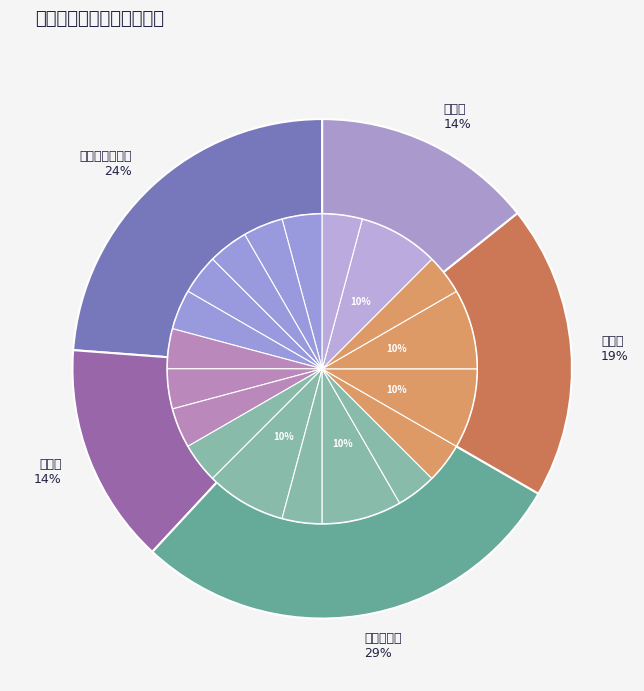

To the nearest percent, what portion does 平台运营部 represent?

29%